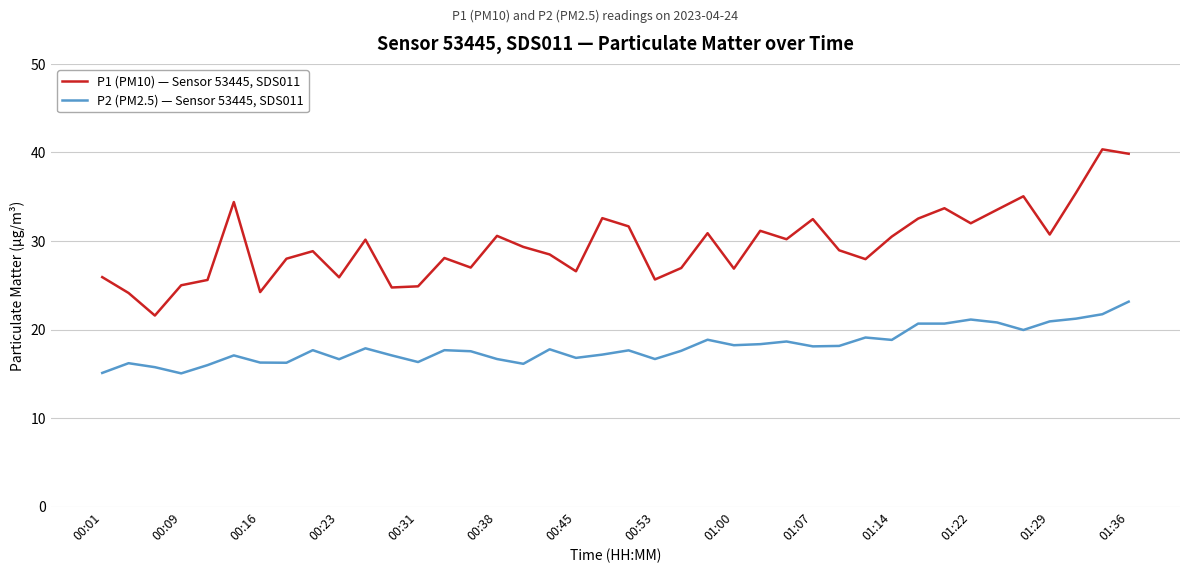

What is the average value of the P1 (PM10) — Sensor 53445, SDS011 series?

29.6